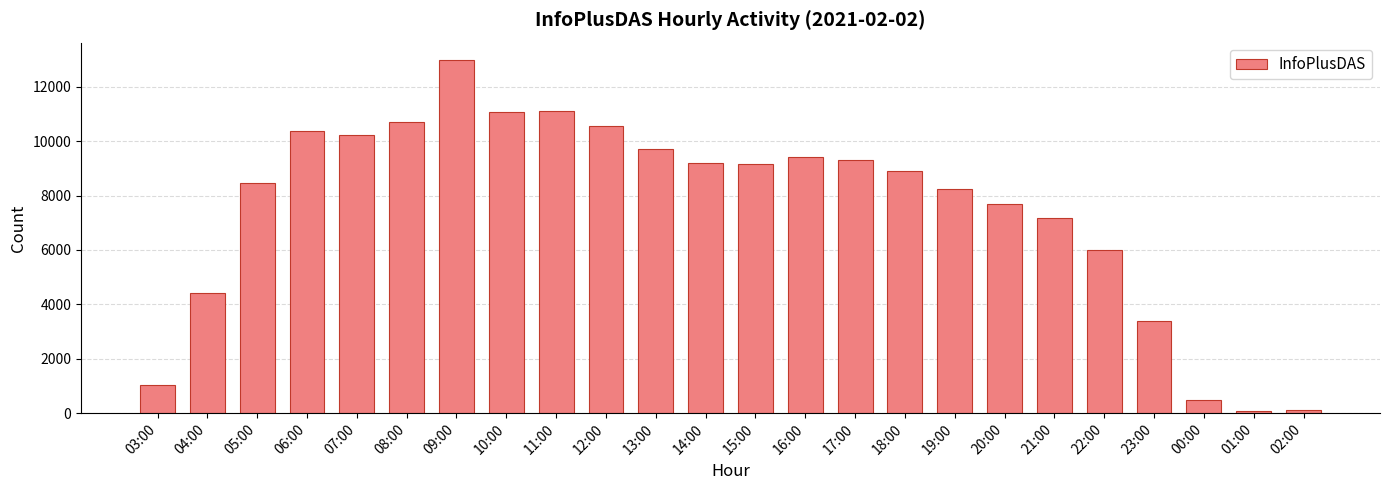

Which has a higher value, 18:00 or 10:00?

10:00